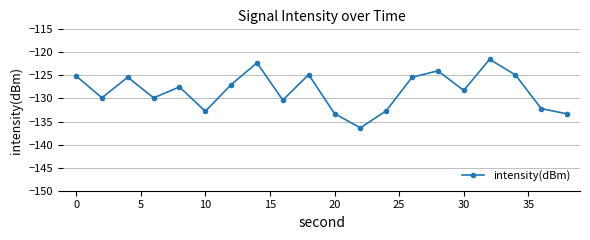

What is the average value?

-128.3